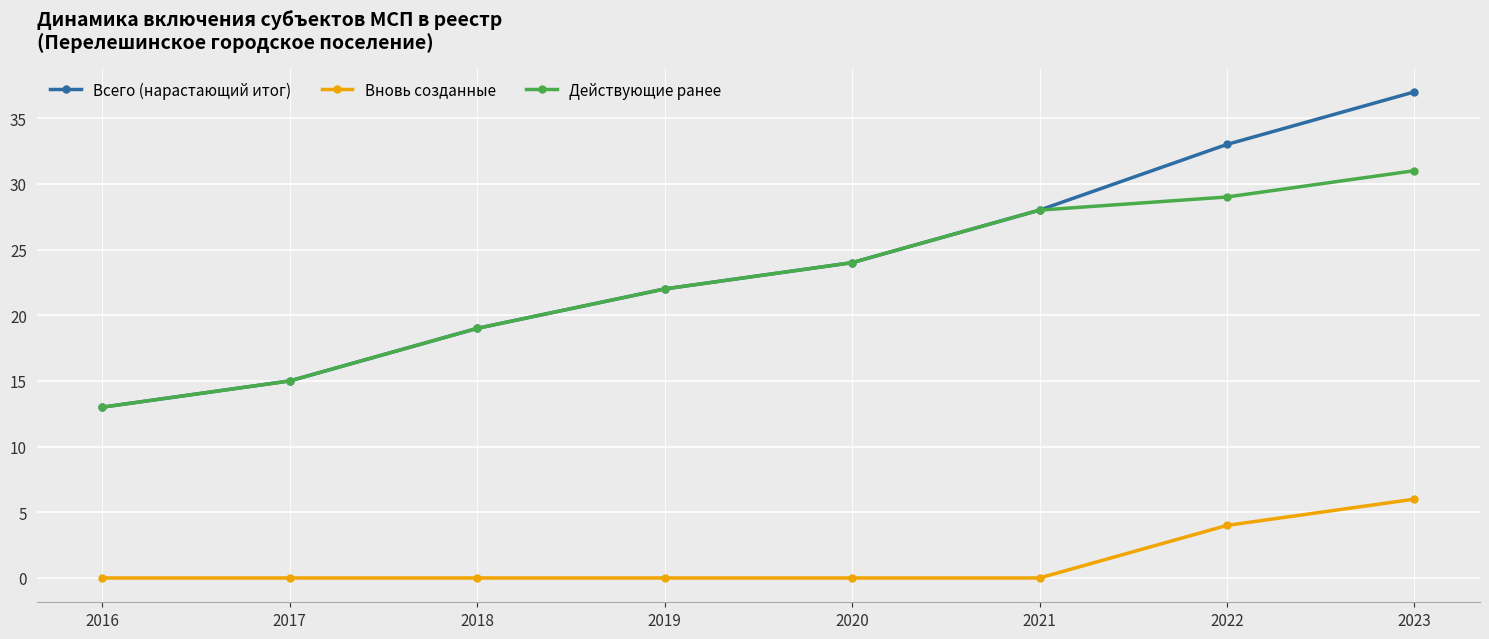

At which category is the sum across all series the highest?

2023